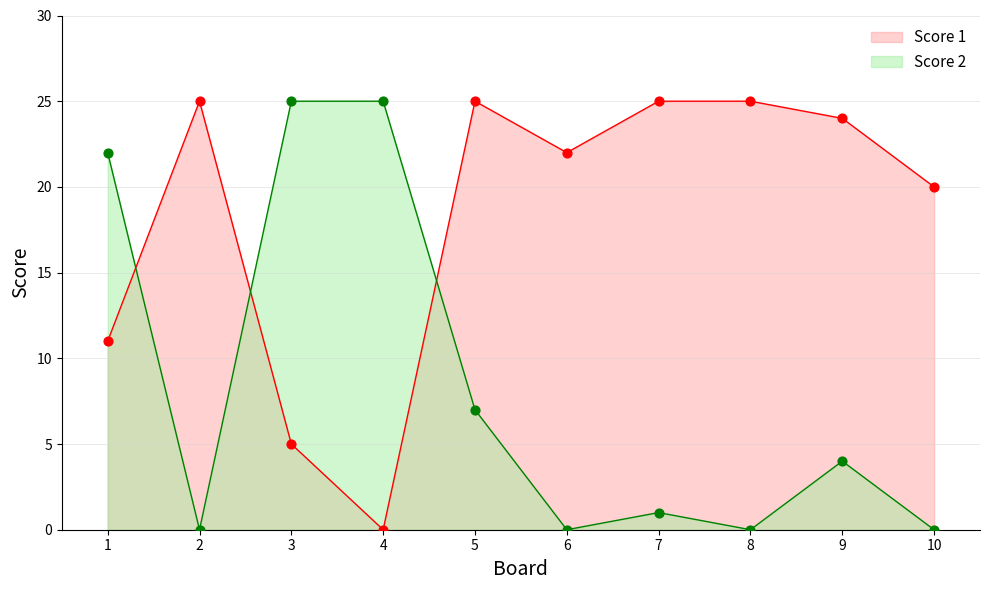

Which series has the largest total across all categories?

Score 1